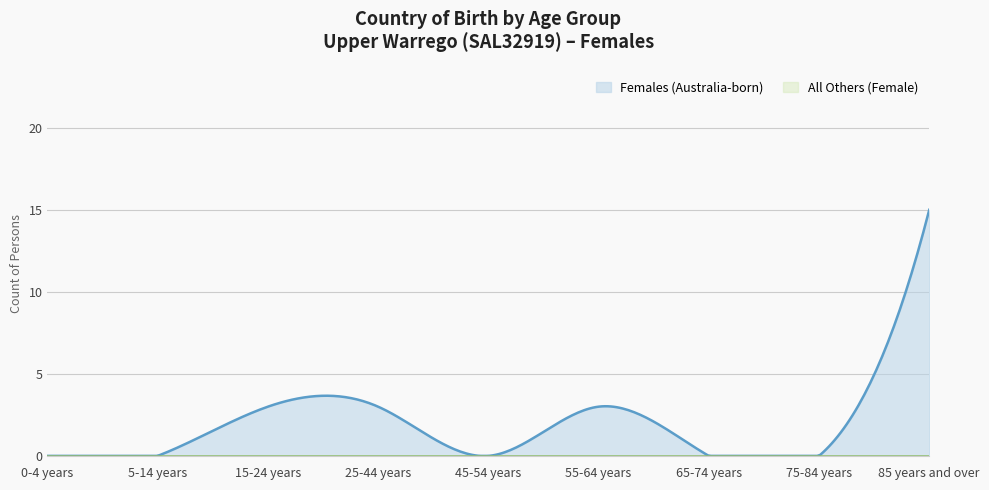

Which category has the highest value in the All Others (Female) series?

0-4 years